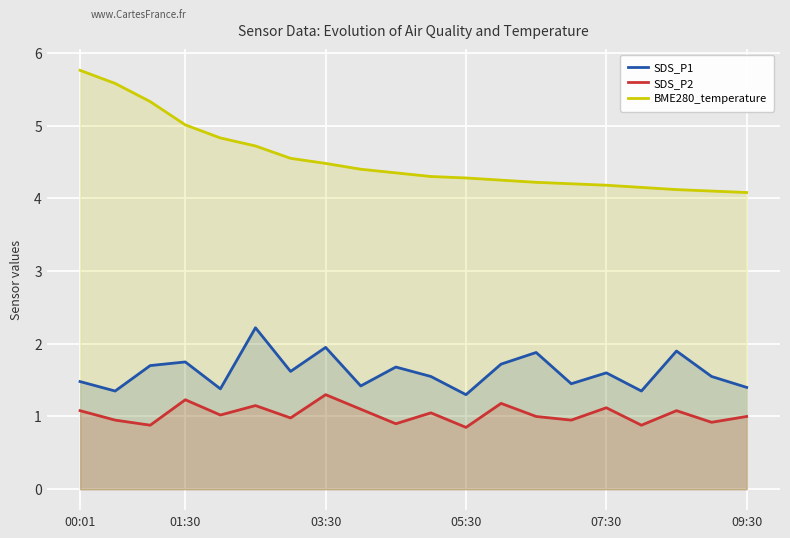

What is the difference between the maximum and minimum values in the BME280_temperature series?

1.7